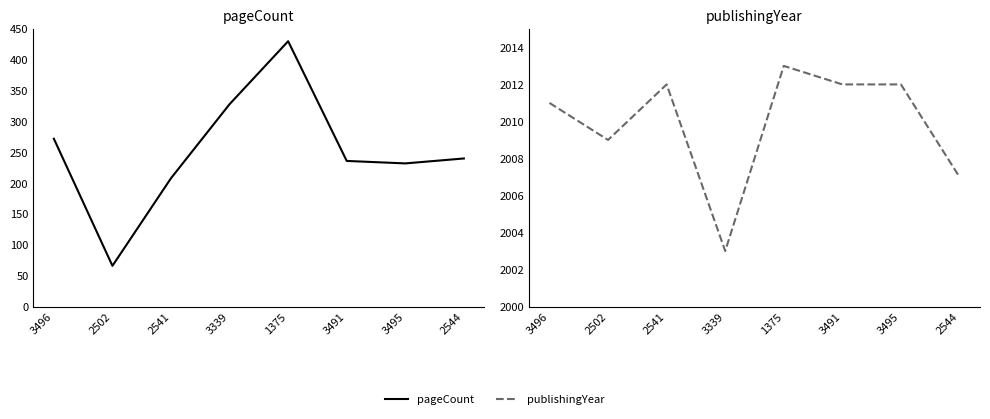

Does the chart have visible grid lines?

No